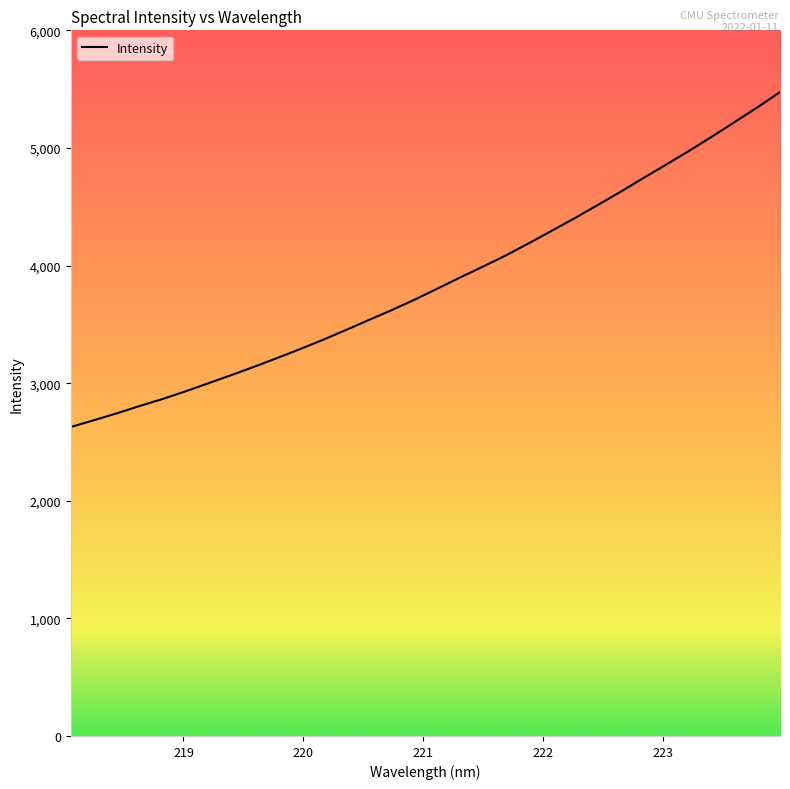

What is the difference between the maximum and minimum values?

2848.5